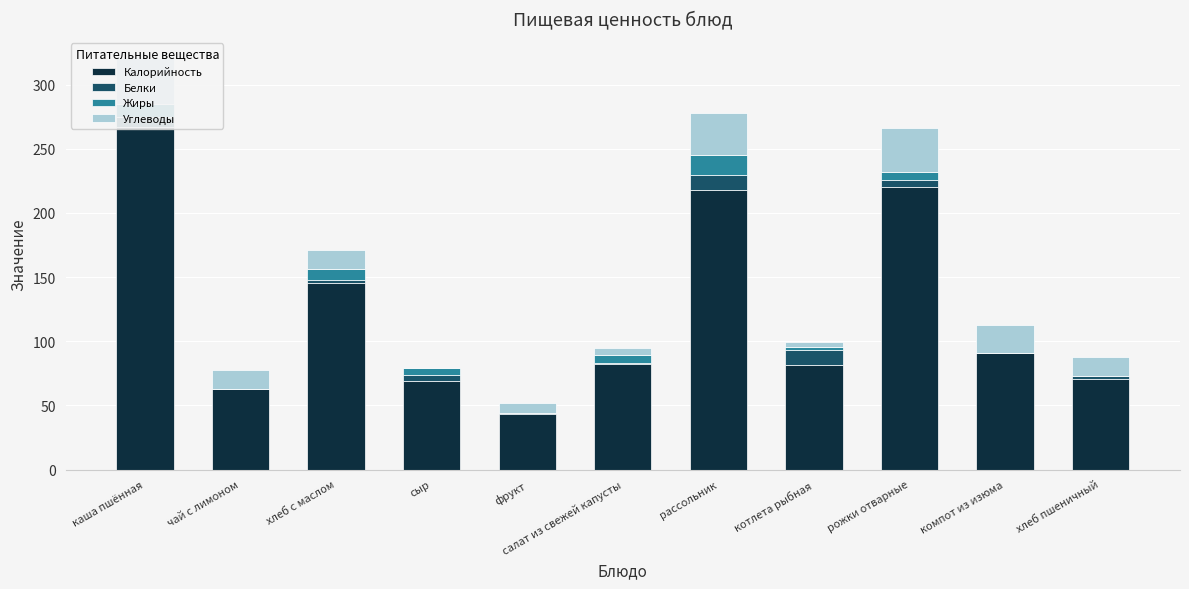

At салат из свежей капусты, list the series in order from largest to smallest.

Калорийность, Жиры, Углеводы, Белки